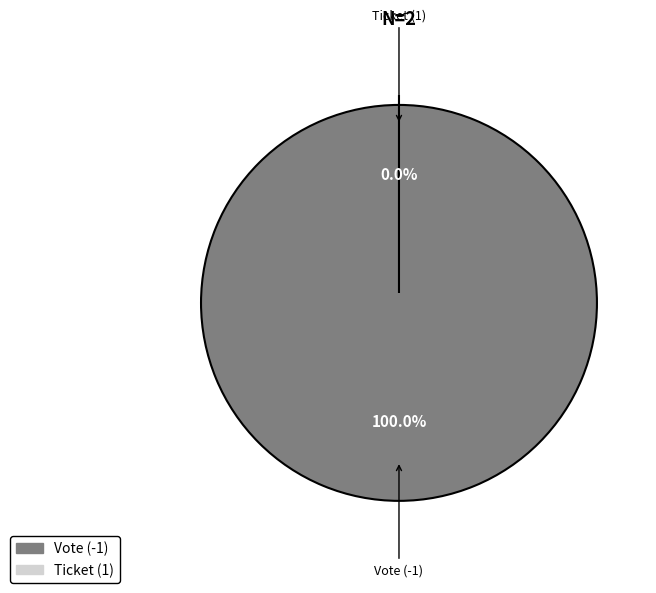

Is there a majority slice in this chart?

Yes